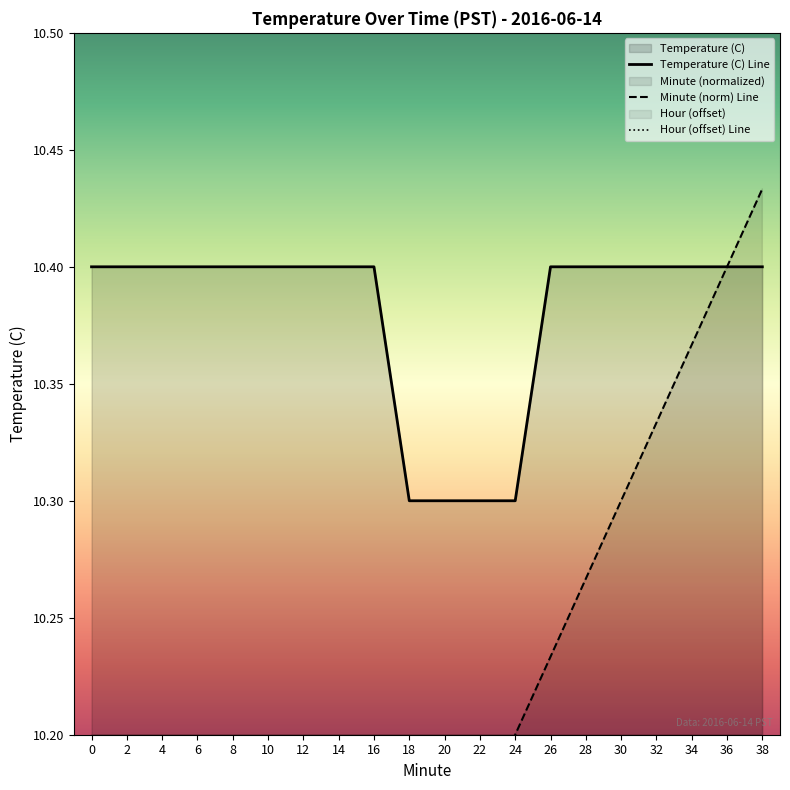

Rank the series at 0 from lowest to highest value.

Minute, Temperature (C)